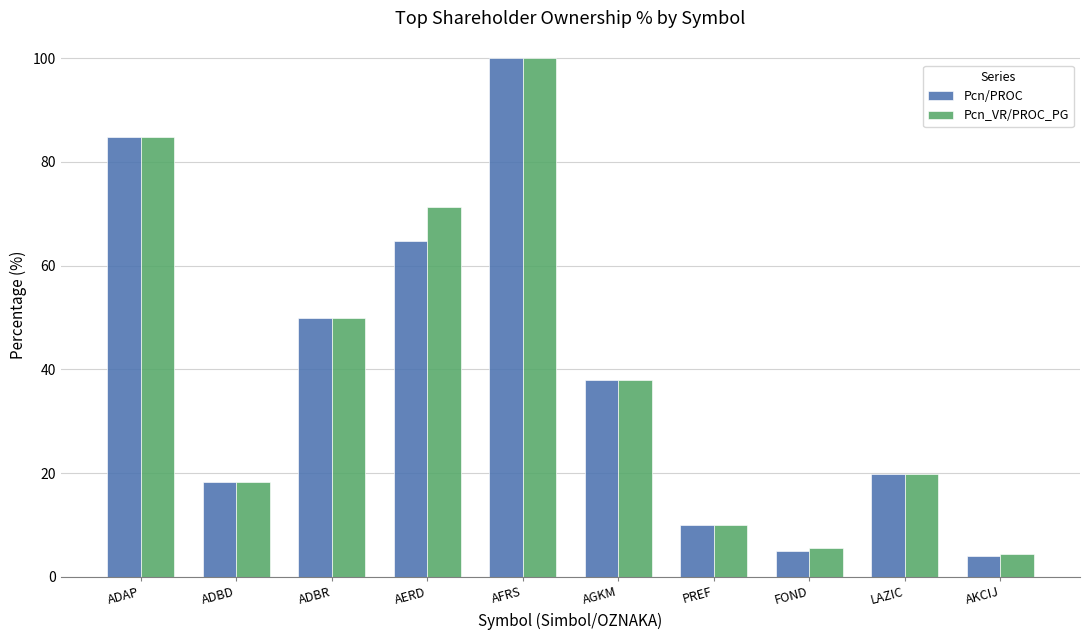

At how many categories does at least one series exceed 36?

5